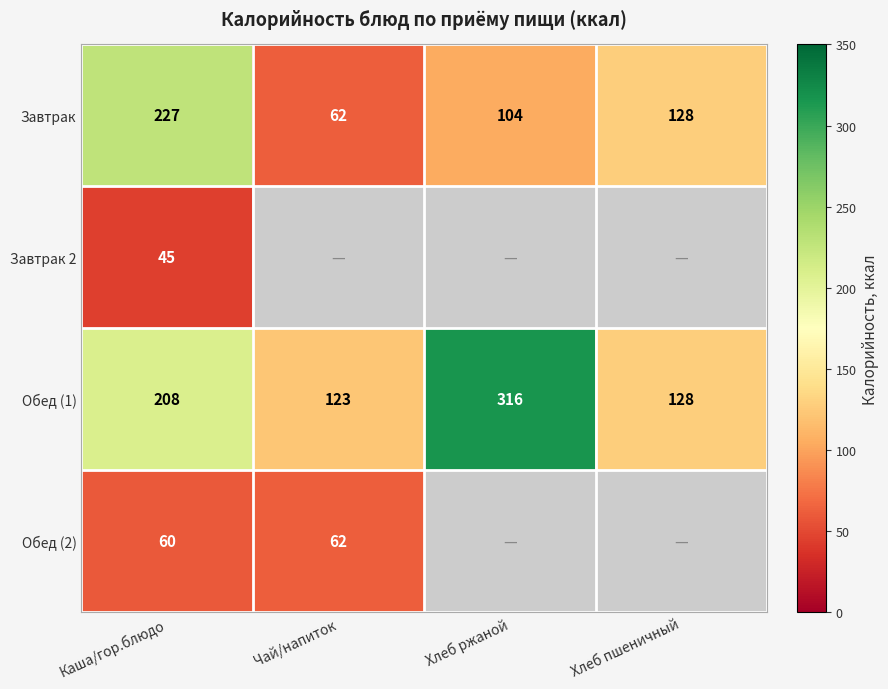

Which category has the highest value in the Завтрак series?

Каша/гор.блюдо